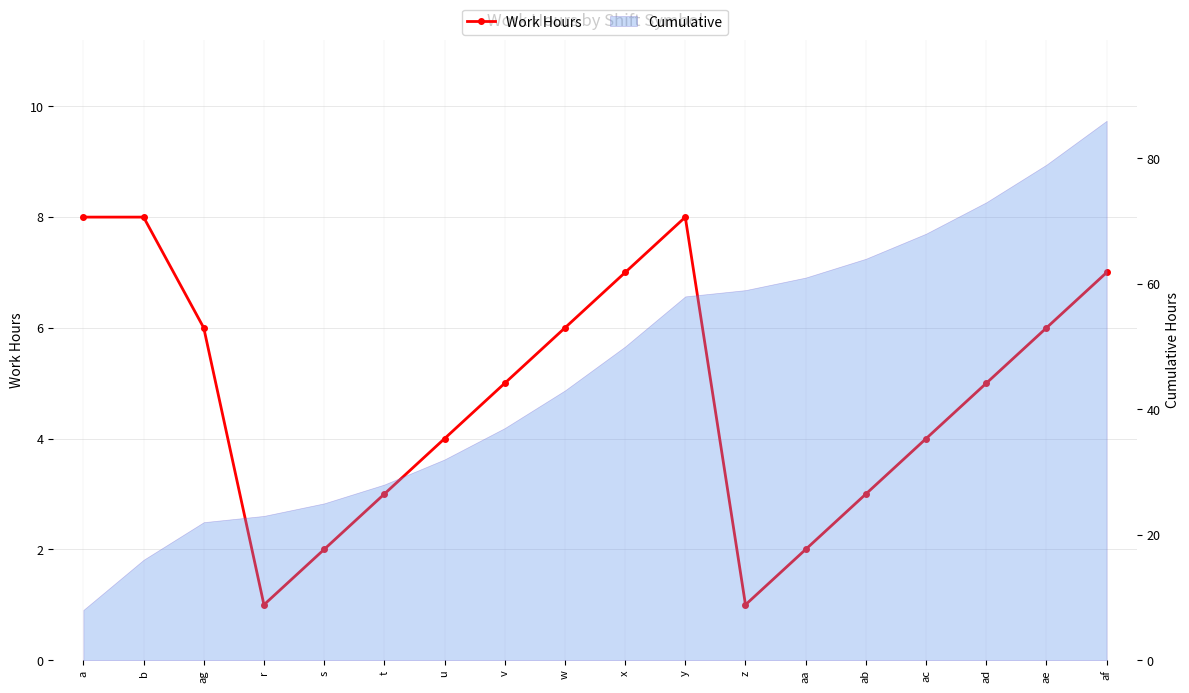

Rank the categories by value from lowest to highest.

r, z, s, aa, t, ab, u, ac, v, ad, ag, w, ae, x, af, b, a, y